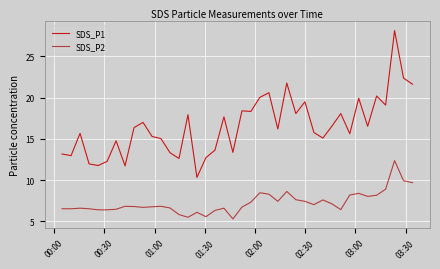

What is the difference between the maximum and second lowest values in the SDS_P2 series?

6.9